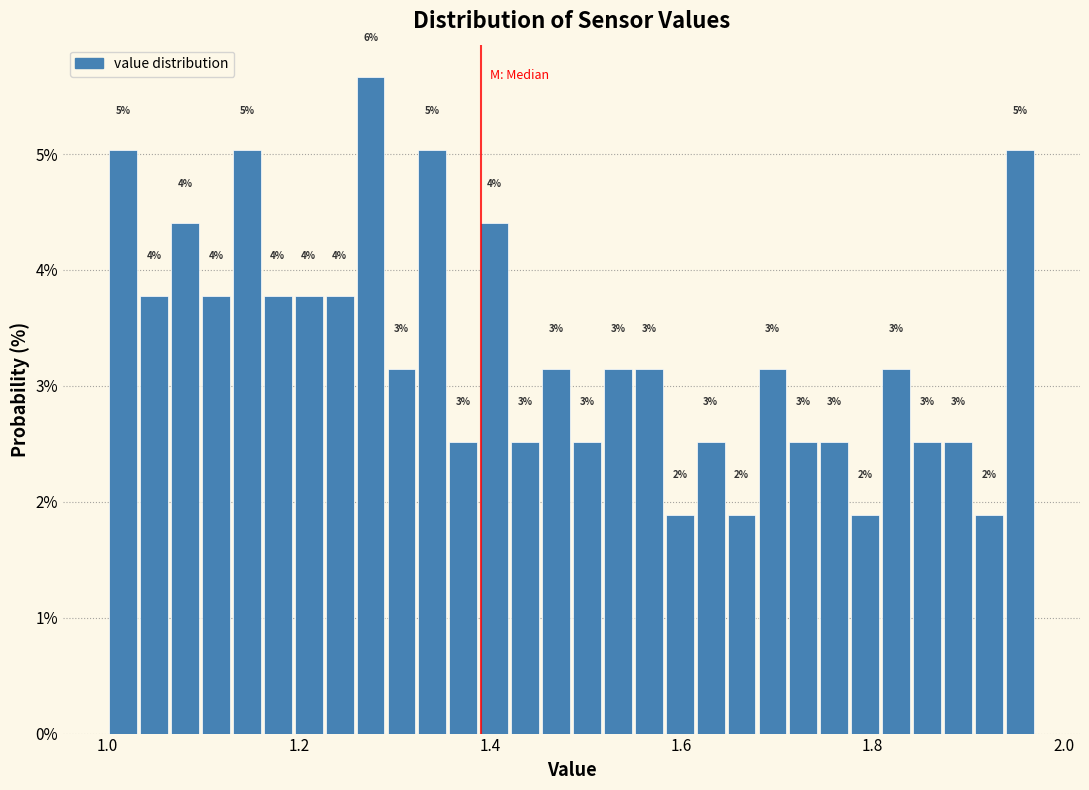

Read against the x-axis, roughly where is the centre of the tallest bar?

1.28